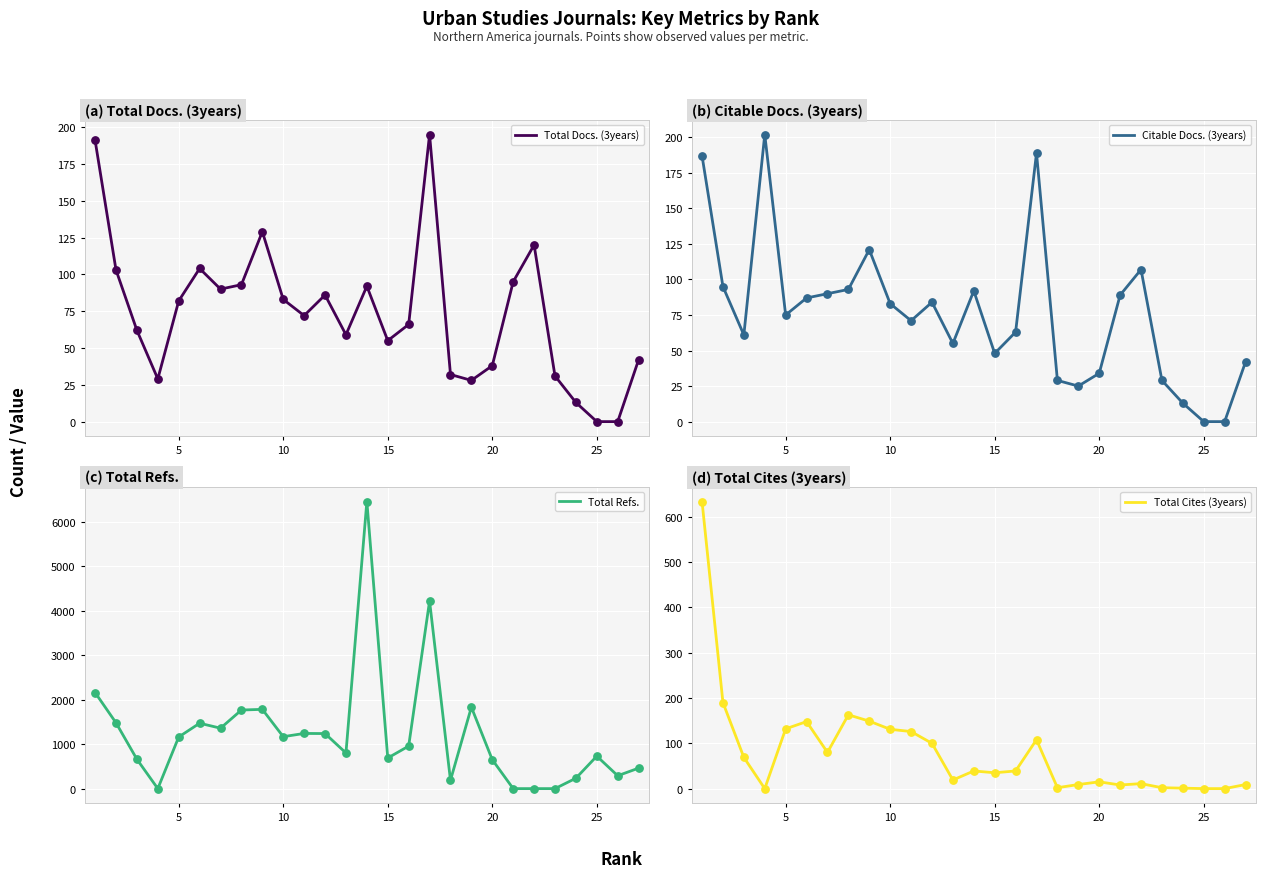

Which series contains the highest Y value?

Total Refs.